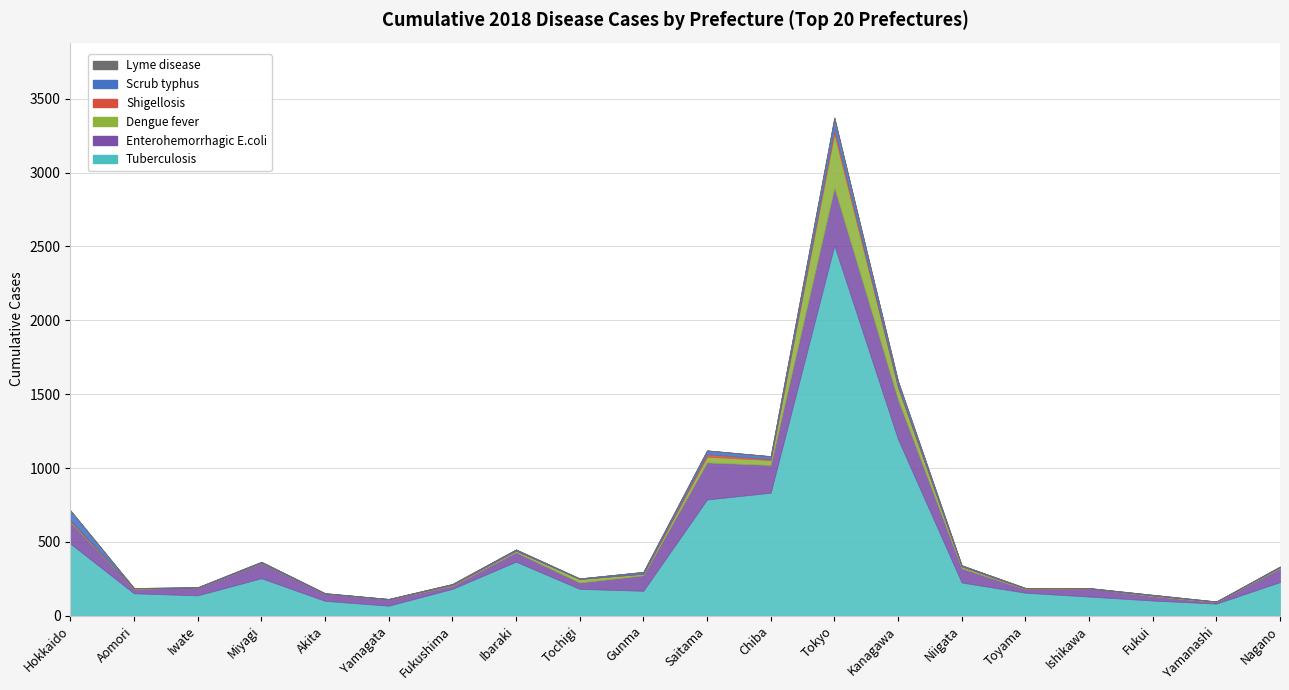

How many categories are shown in the chart?

20